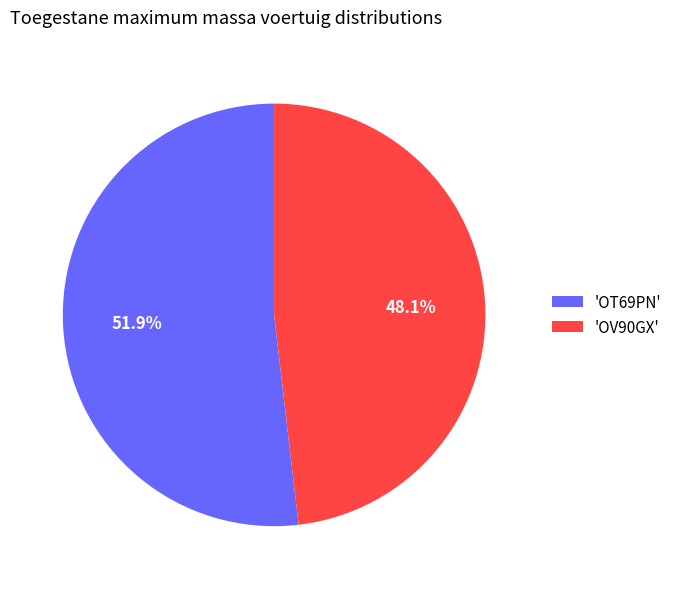

What percentage is NOT represented by 'OV90GX'?

51.9%